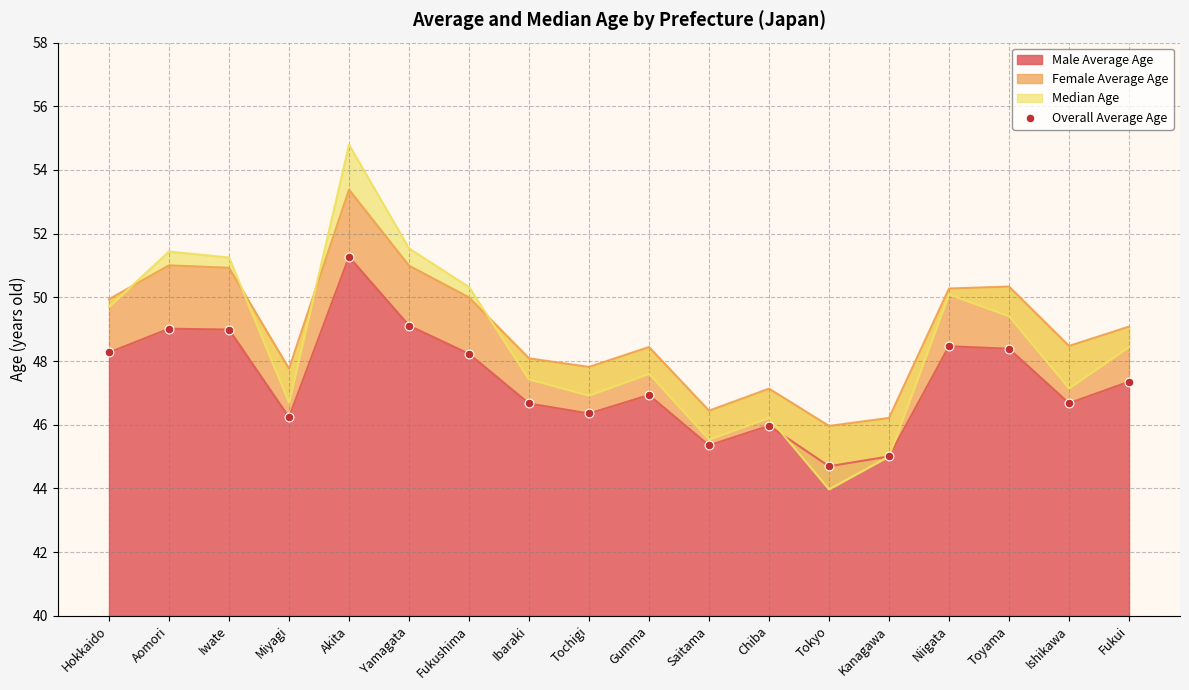

What is the change in value from Miyagi to Saitama?

-0.9